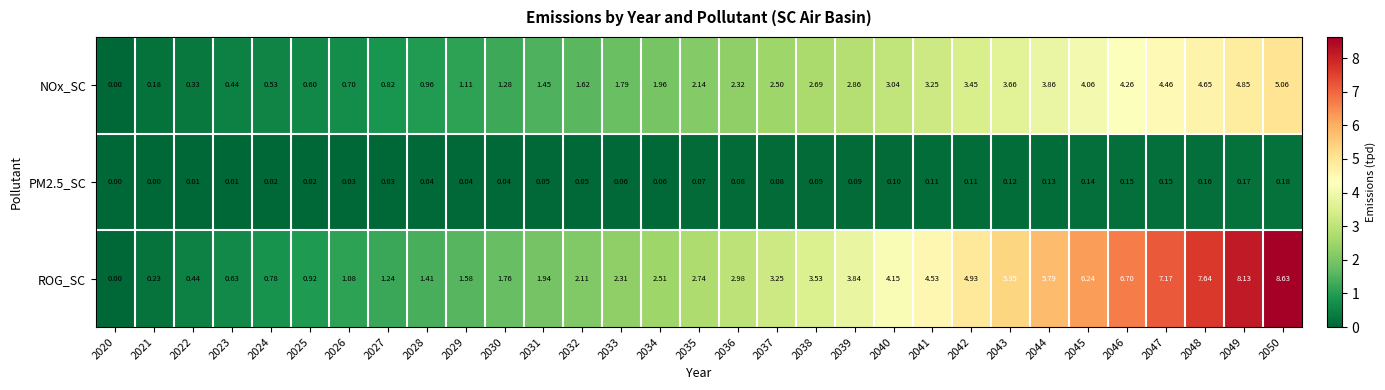

At how many categories does at least one series exceed 6?

6